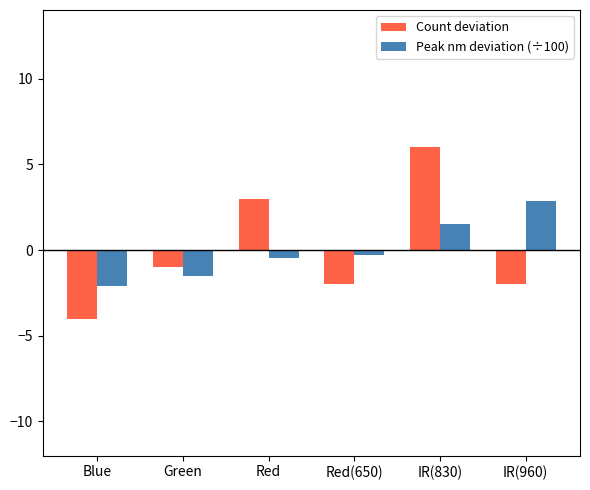

How many values in the Count deviation series exceed -1?

2